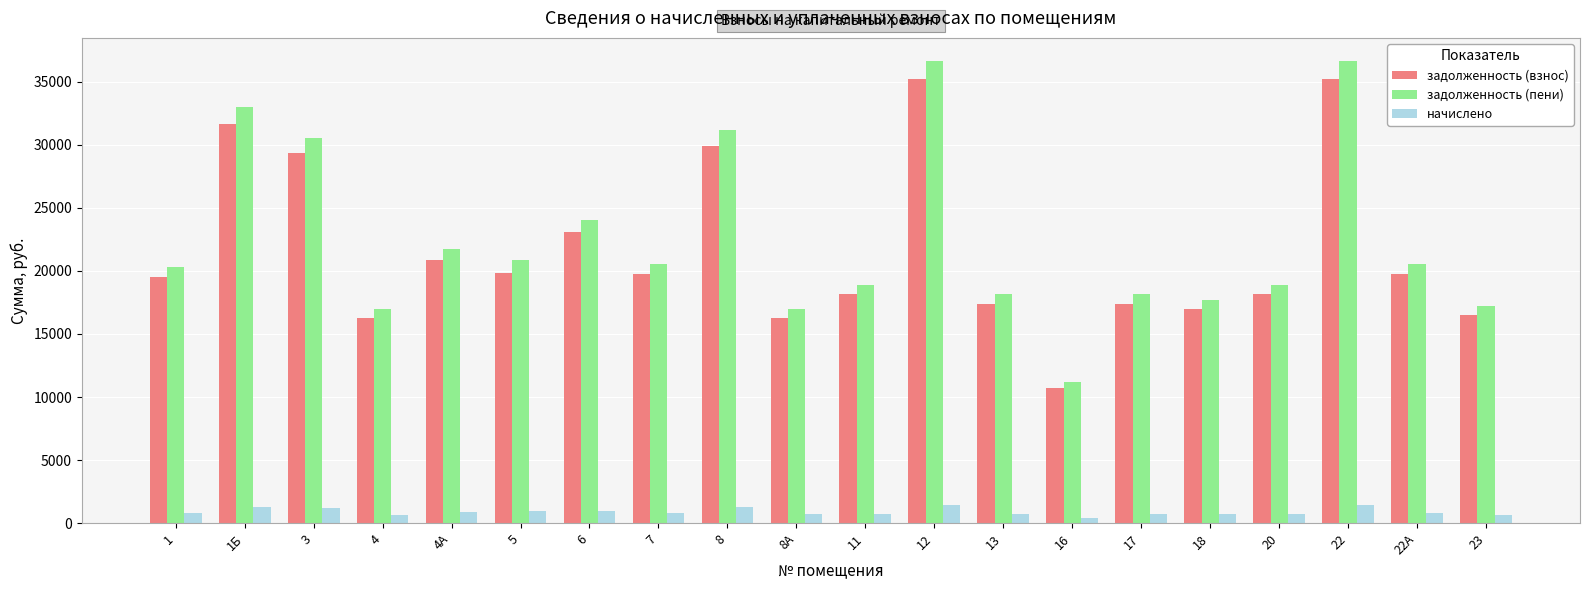

What is the smallest value displayed?

443.6